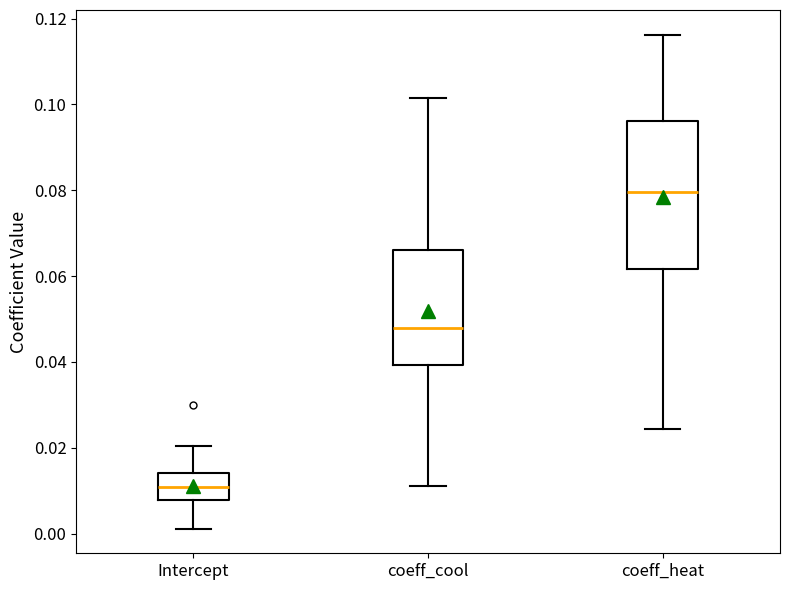

Reading left to right, read every box against the y-axis: the position of its median line, the range the box covers, and the ends of its whiskers. The values are not printed on the chart, so give them approximately, as read against the axis.

Intercept: median 0.010, box 0.008 to 0.014, whiskers 0.002 to 0.020
coeff_cool: median 0.048, box 0.040 to 0.066, whiskers 0.012 to 0.102
coeff_heat: median 0.080, box 0.062 to 0.096, whiskers 0.024 to 0.116